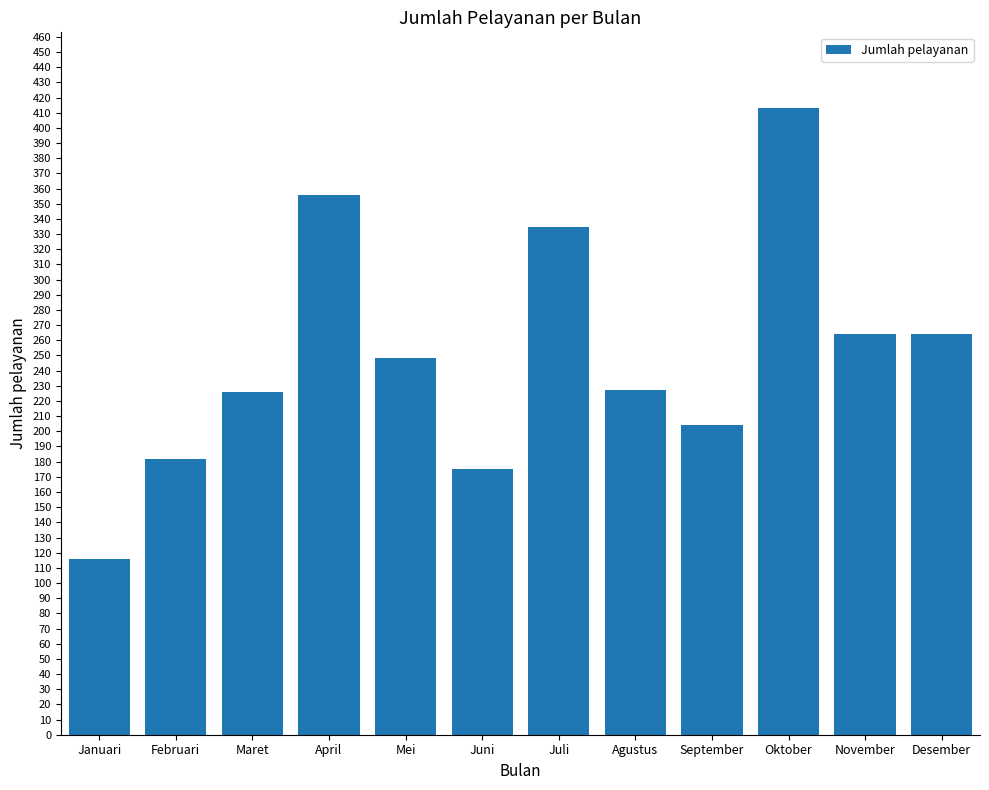

What is the smallest value displayed?

116